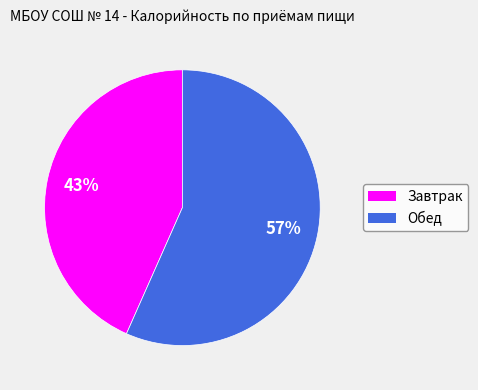

To the nearest percent, what is the combined percentage of Обед and Завтрак?

100%